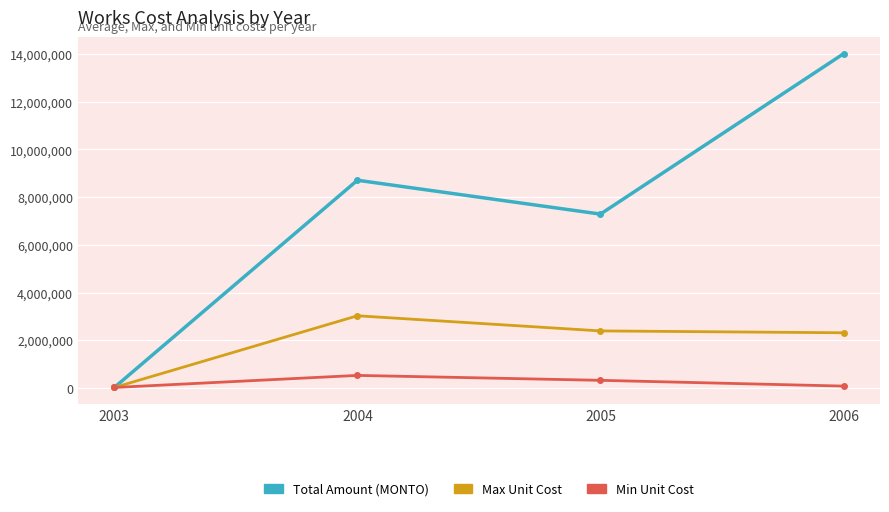

Where is the first local minimum for Total Amount (MONTO)?

2005